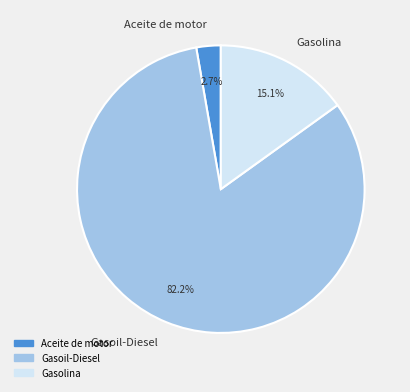

What percentage is the Gasoil-Diesel slice, to the nearest percent?

82%